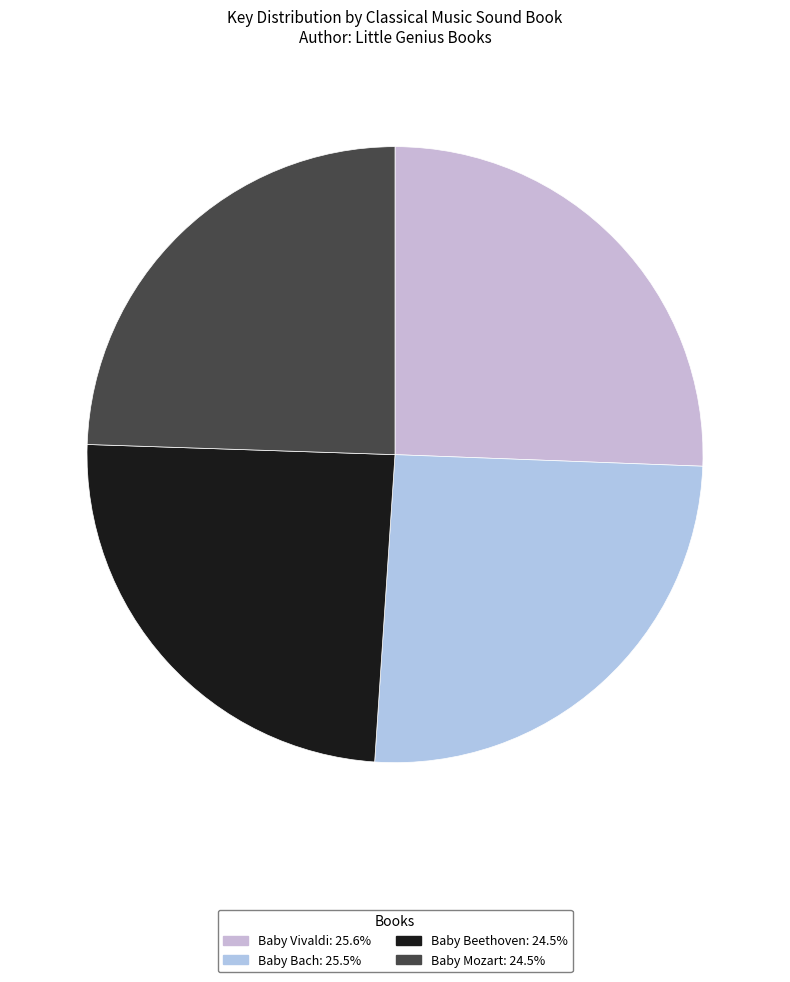

How many segments does this pie chart have?

4